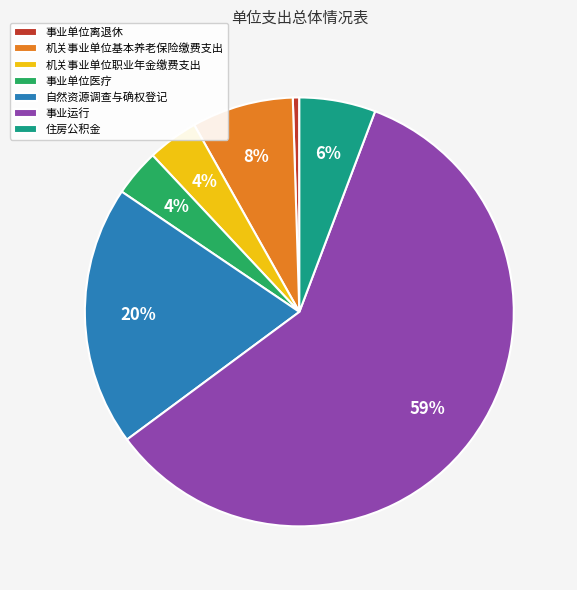

How many segments does this pie chart have?

7